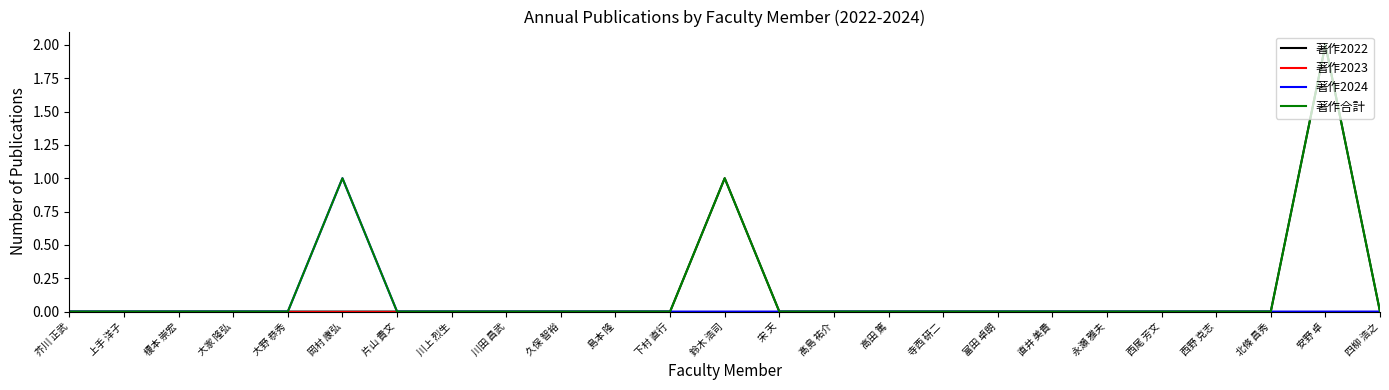

How many categories are shown in the chart?

25